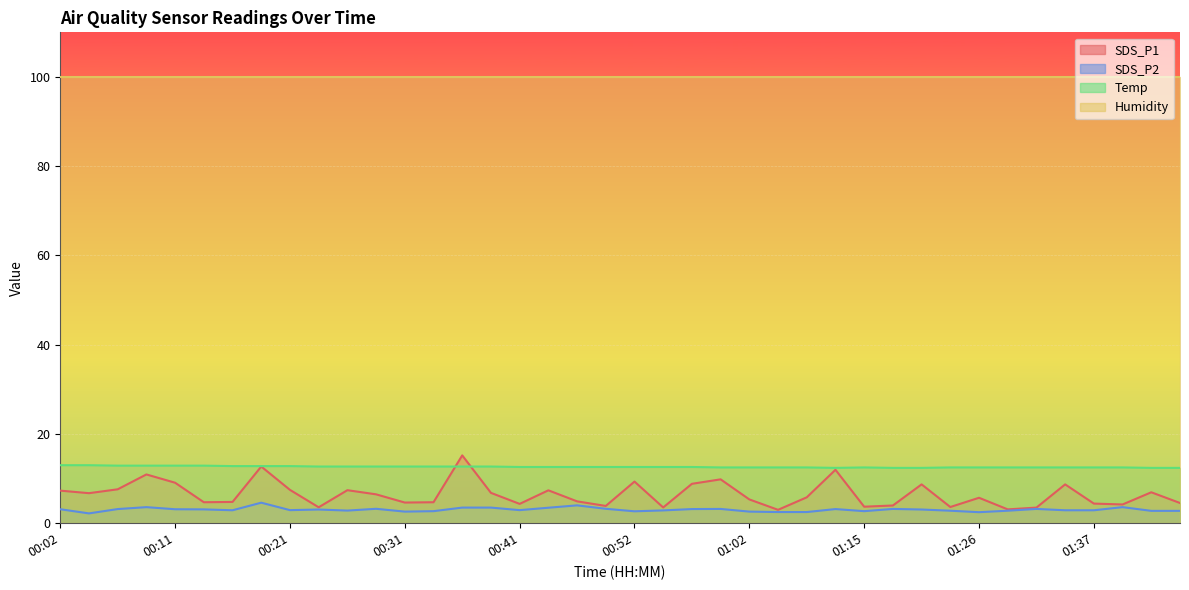

What are all the series names shown in the legend?

SDS_P1, SDS_P2, Temp, Humidity